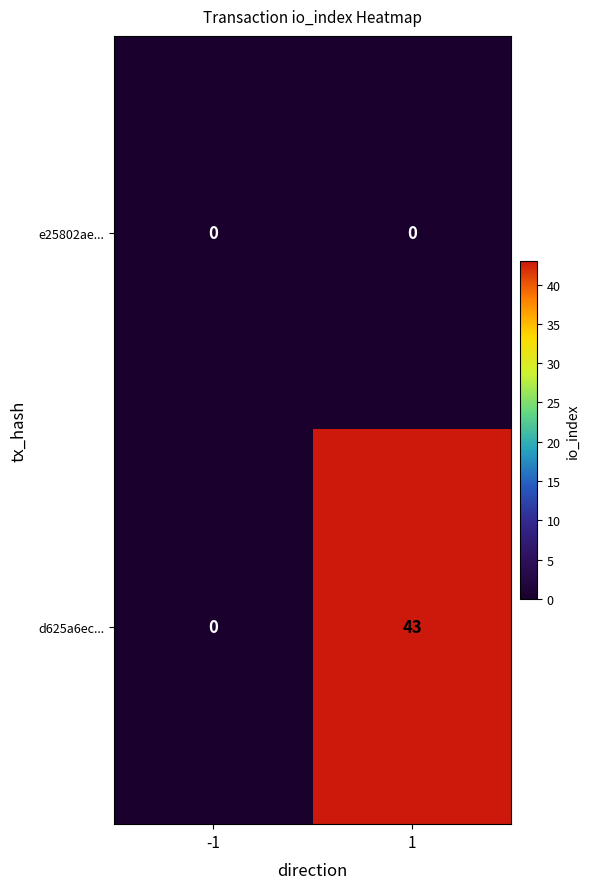

List the labels in order of d625a6ec... value, largest first.

1, -1